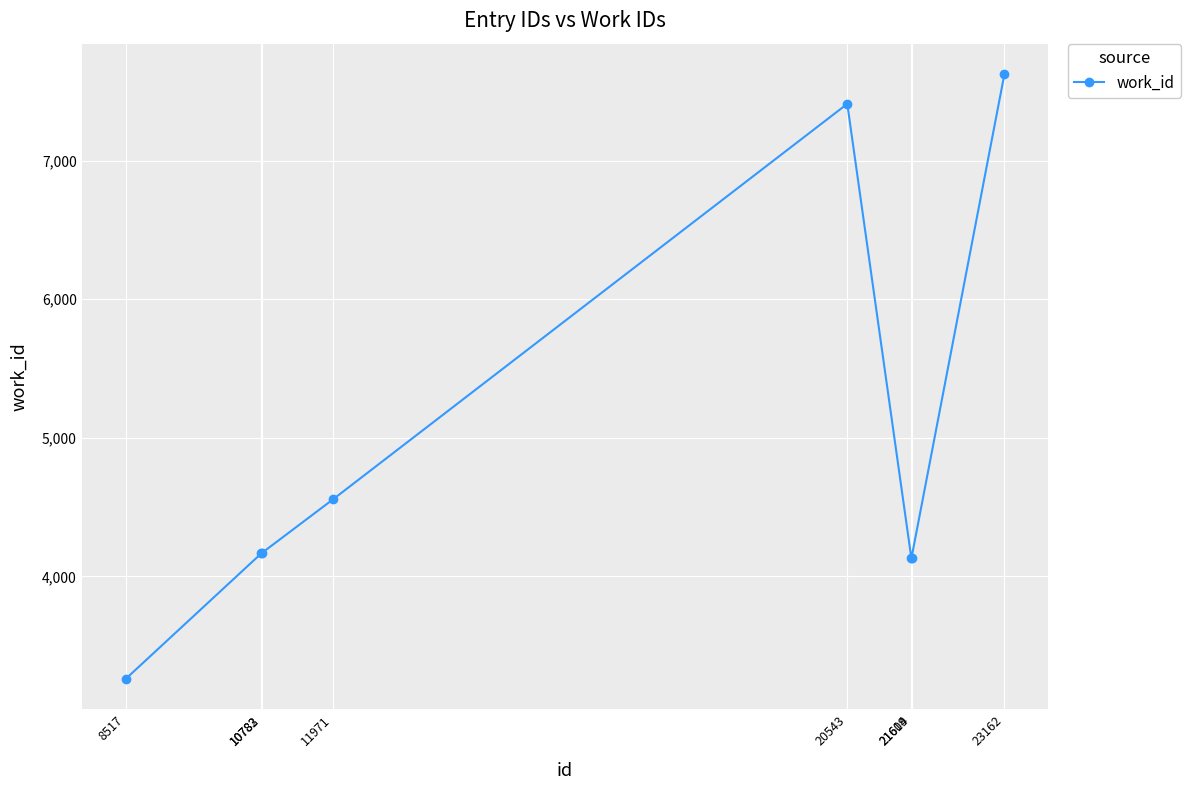

Reading right to left, list all the values displayed in this chart.

23162=7626	21614=4136	21609=4136	20543=7410	11971=4555	10783=4167	10782=4167	8517=3259